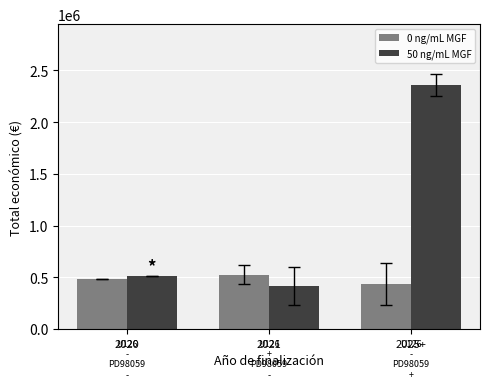

List the series in order of their peak value, lowest first.

0 ng/mL MGF, 50 ng/mL MGF